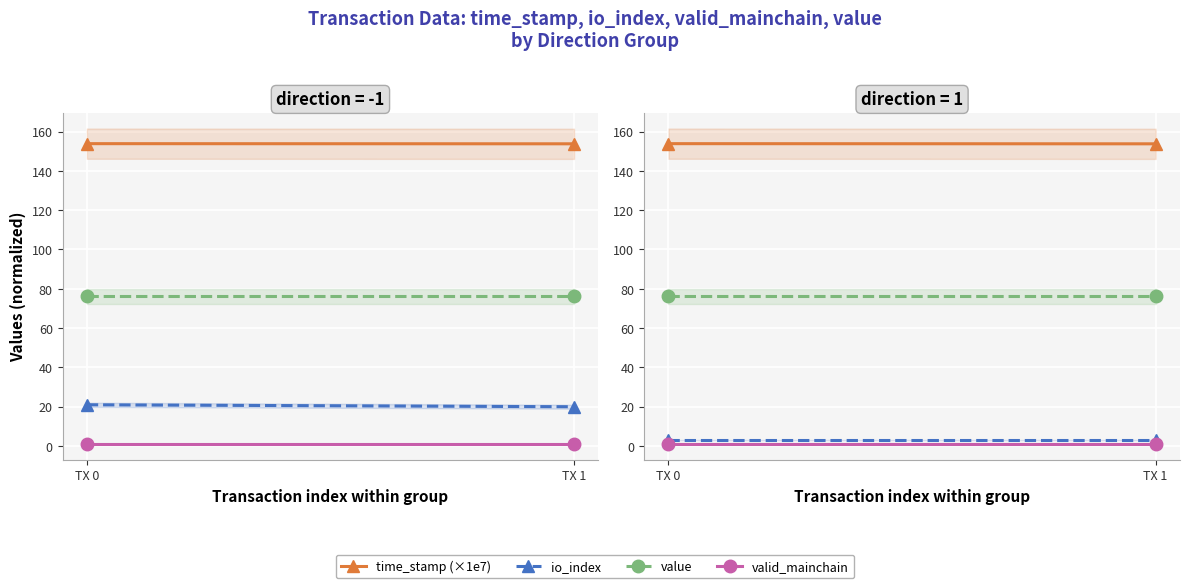

The value of io_index at TX 1 is 3.0. True or false?

True